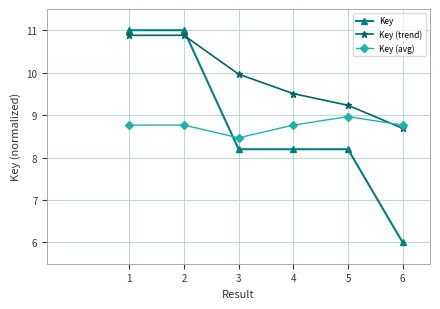

Reading left to right, transcribe all the data shown in this chart.

Key: 11.0	11.0	8.2	8.2	8.2	6.0
Key (trend): 10.9	10.9	10.0	9.5	9.2	8.7
Key (avg): 8.8	8.8	8.5	8.8	9.0	8.8